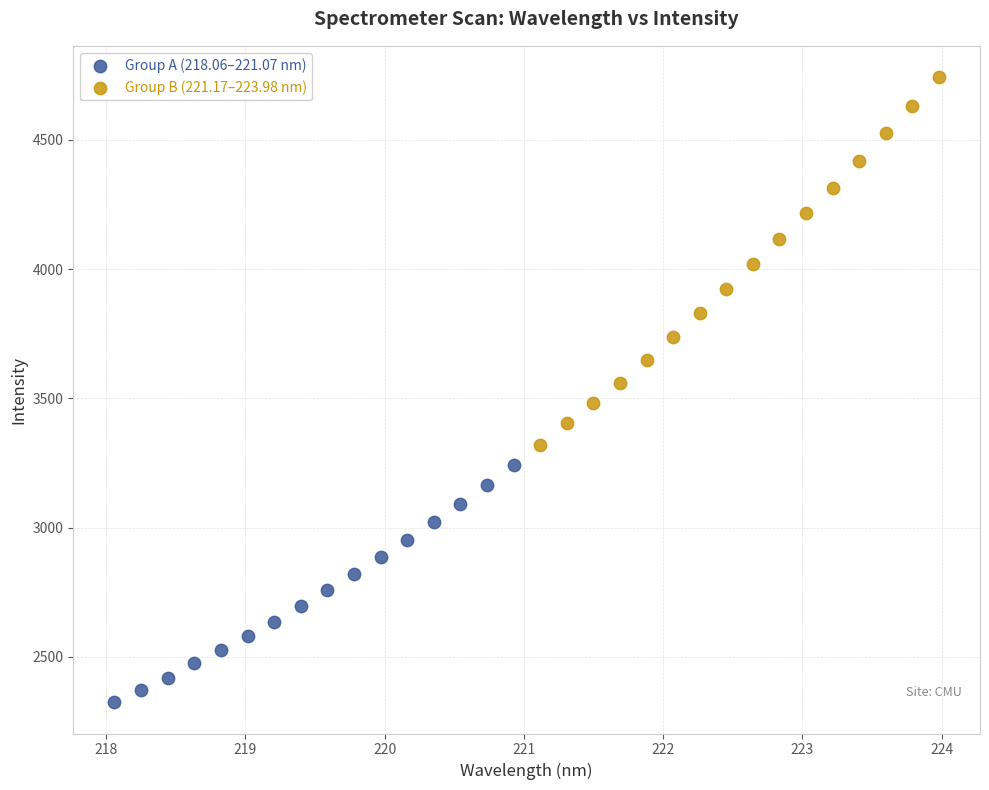

Which series has the largest Y range (max minus min)?

Group B (221.17–223.98 nm)